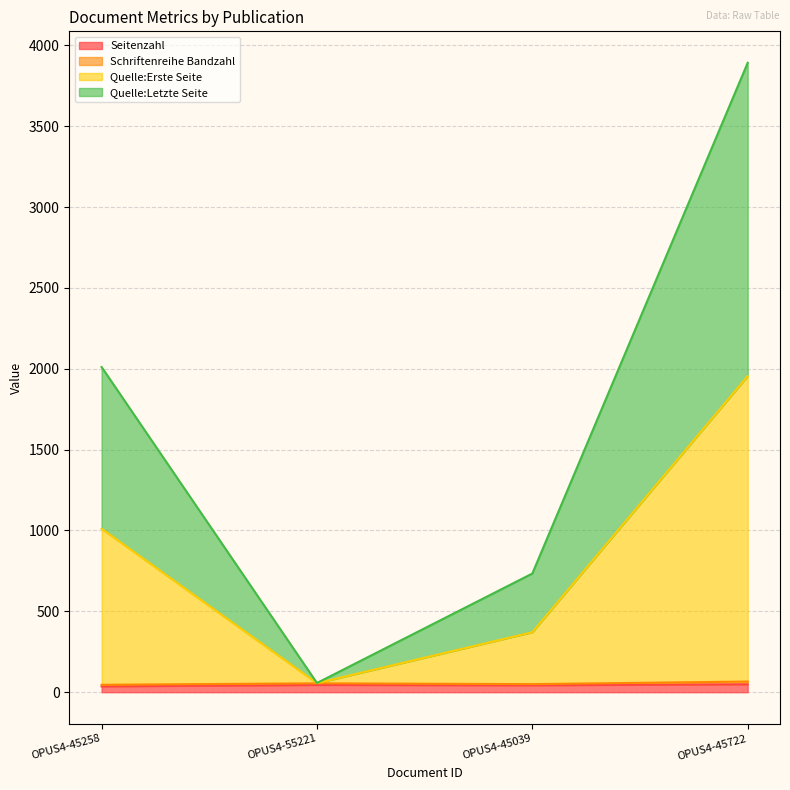

The value of Quelle:Erste Seite at OPUS4-55221 is 57. True or false?

True